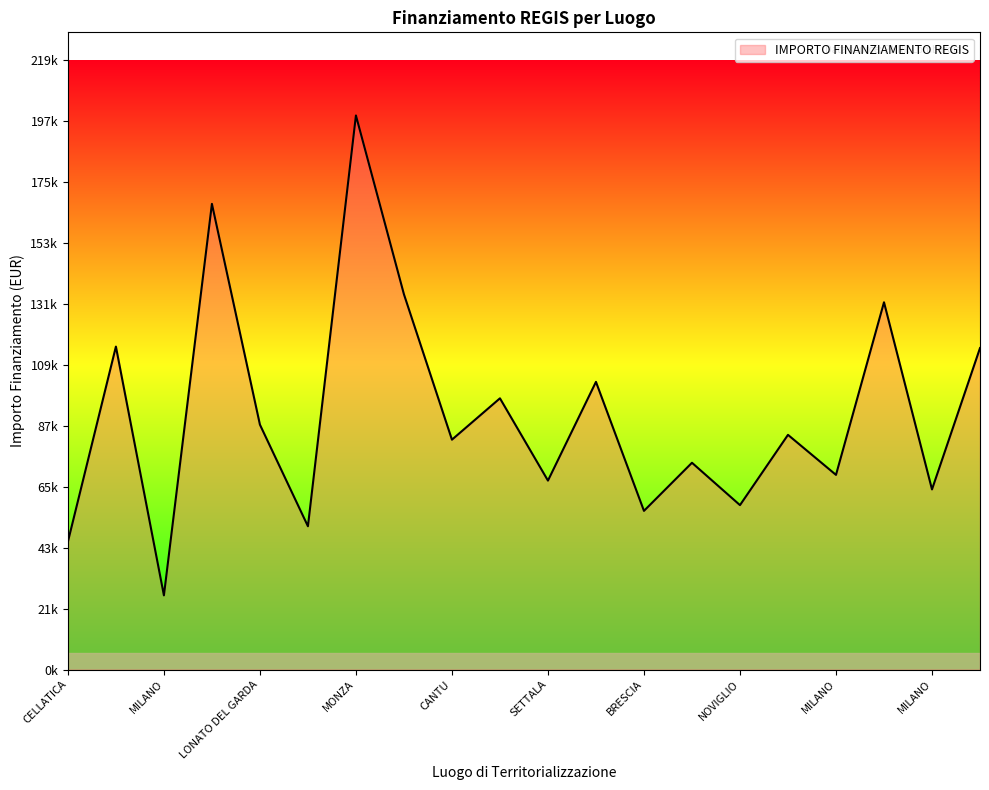

Does the chart display data point markers on the line(s)?

No